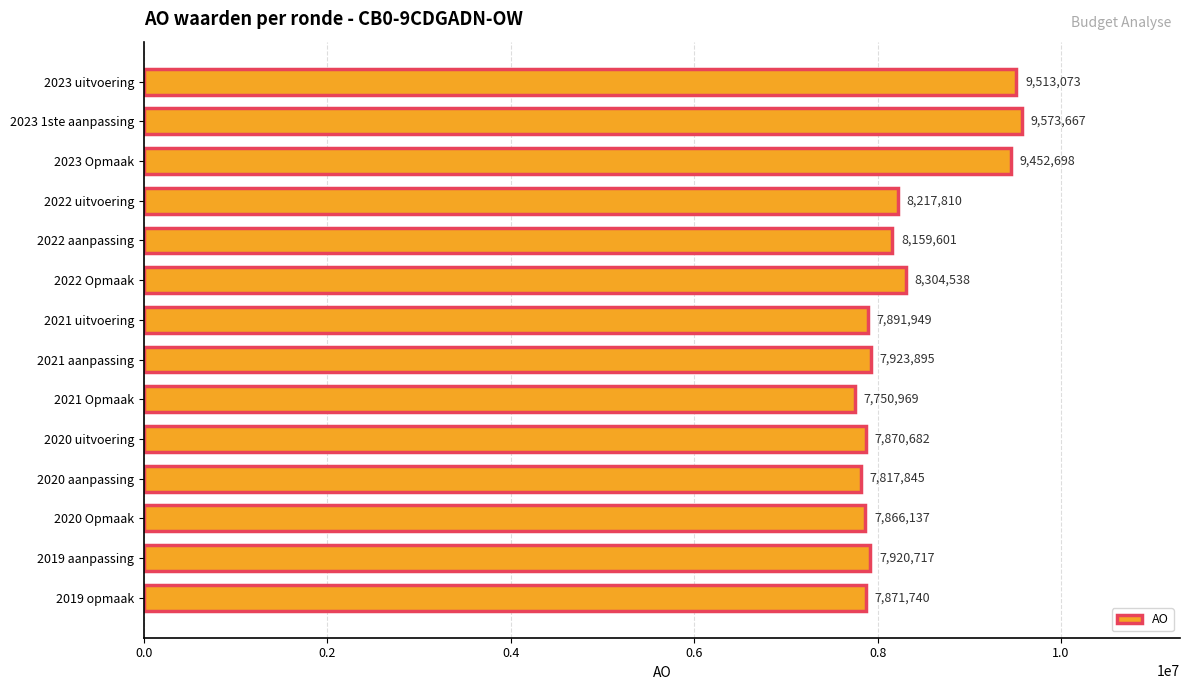

Reading top to bottom, transcribe all the data shown in this chart.

9513073	9573667	9452698	8217810	8159601	8304538	7891949	7923895	7750969	7870682	7817845	7866137	7920717	7871740